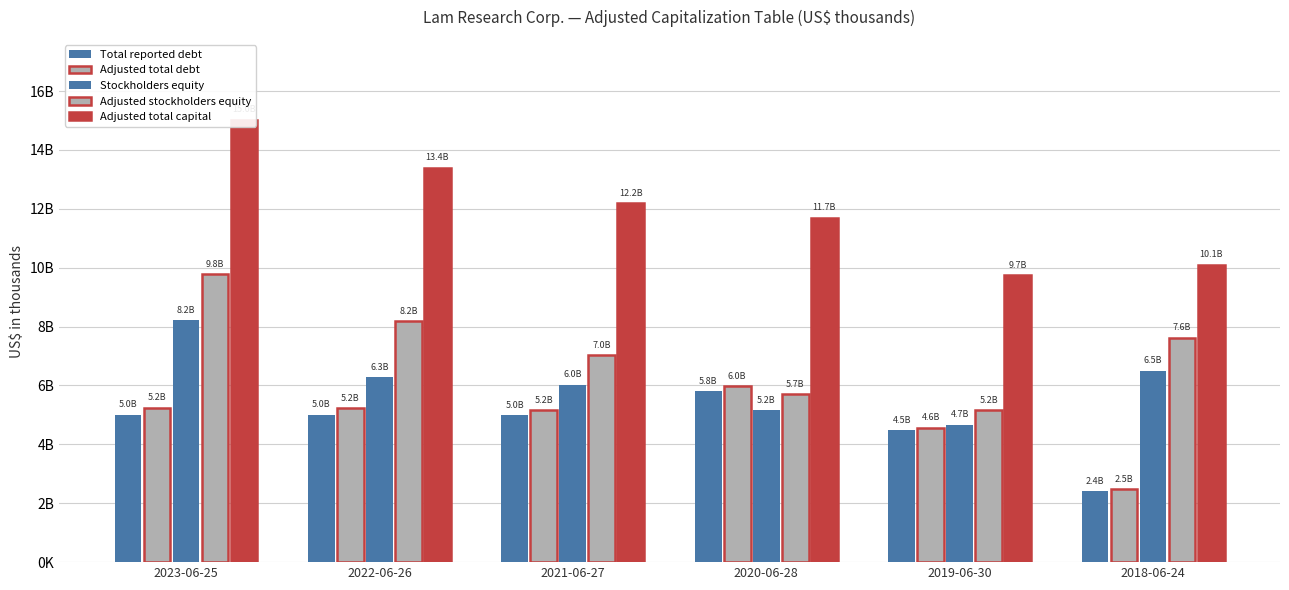

List the series in order of their peak value, highest first.

Adjusted total capital, Adjusted stockholders equity, Stockholders equity, Adjusted total debt, Total reported debt